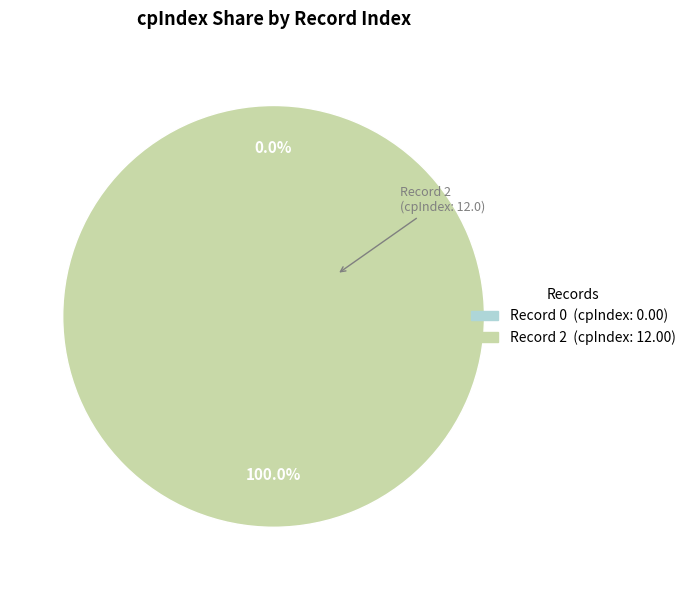

How many slices are in this pie chart?

2